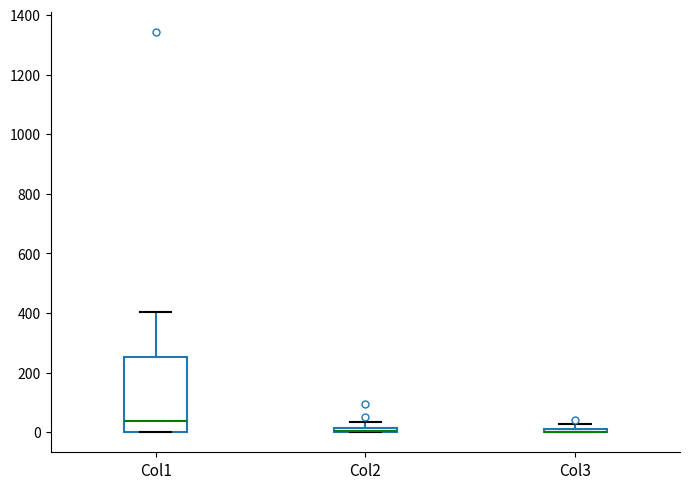

Where is the lower edge of the box for Col3 on the y-axis? The values are not printed on the chart, so give them approximately, as read against the axis.

0